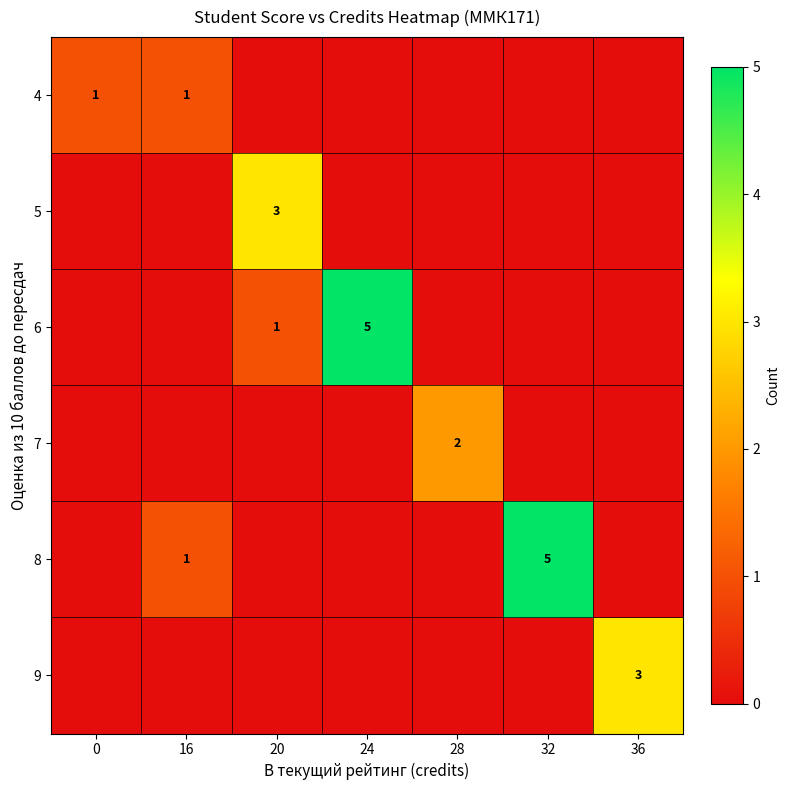

True or false: 7 has a value of 2 at 28.

True